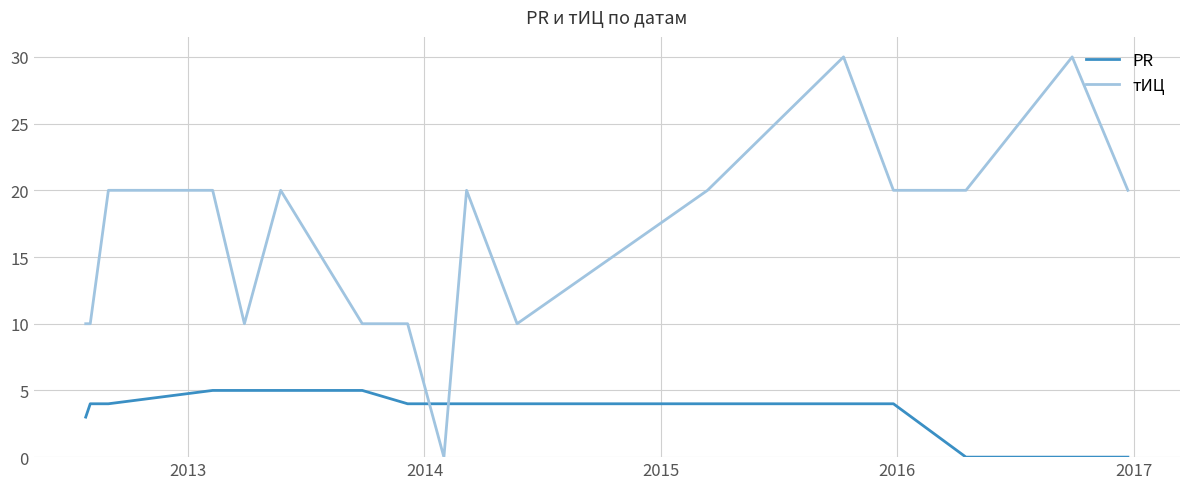

Does the chart display data point markers on the line(s)?

No